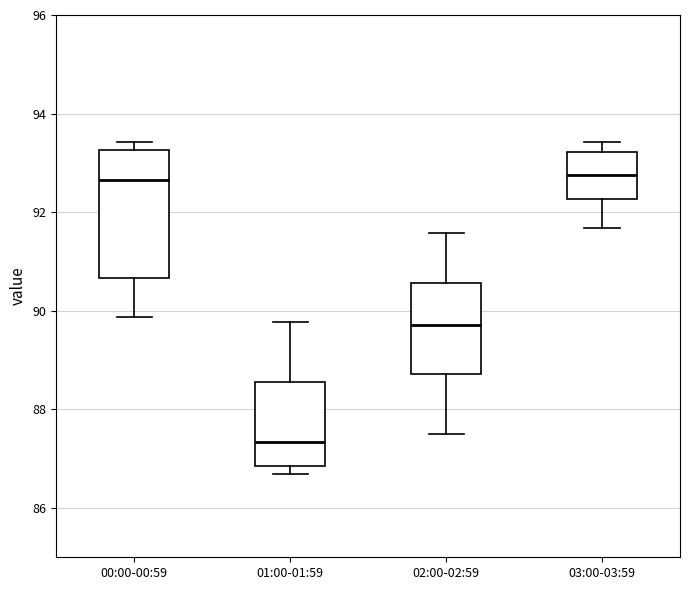

Which box has the lowest median line?

01:00-01:59